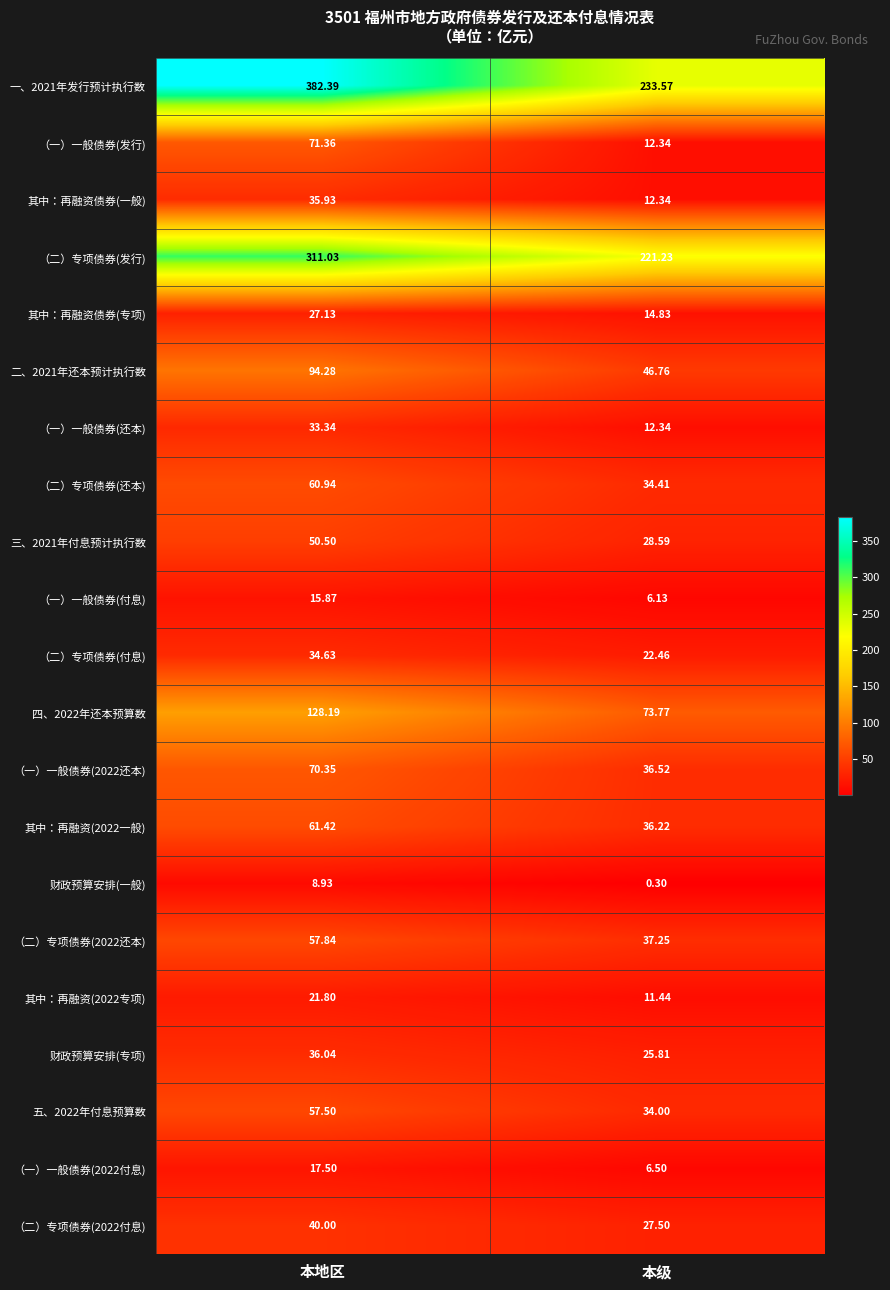

Where is （二）专项债券(付息) nearest to the value 28?

本级